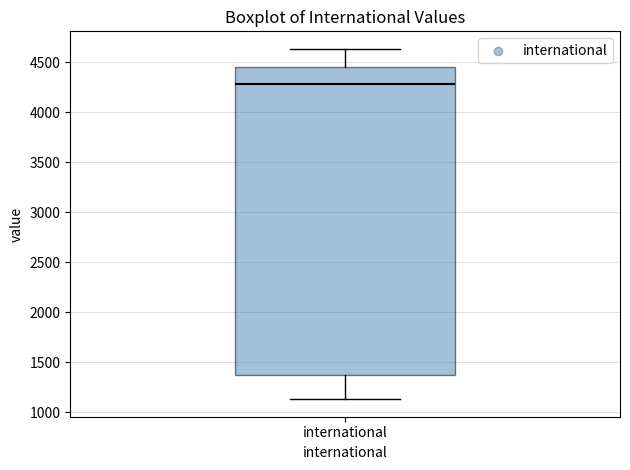

Transcribe this box plot: give where the median line is, the range the box spans, and where the two whiskers end, as read against the y-axis. The values are not printed on the chart, so give them approximately, as read against the axis.

median 4300, box 1350 to 4450, whiskers 1150 to 4650